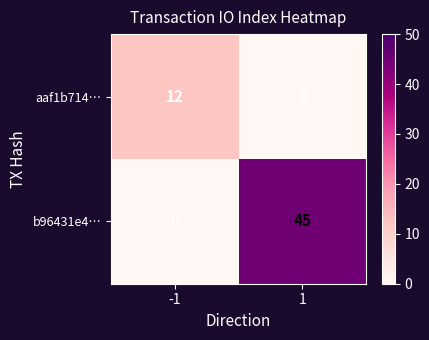

Reading left to right, what are all the values shown in this chart?

aaf1b714…: -1=12	1=0
b96431e4…: -1=0	1=45